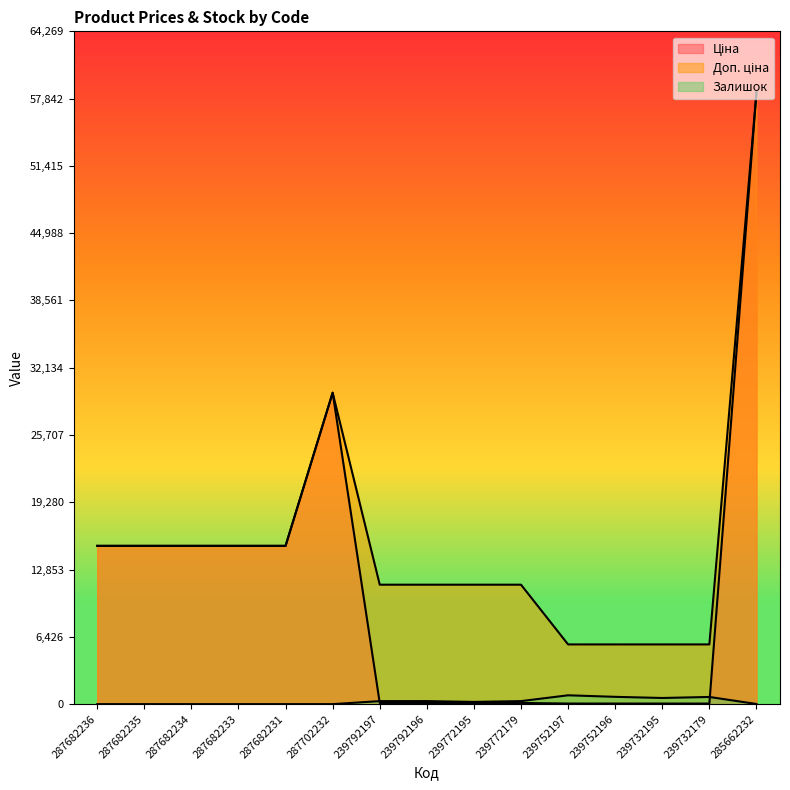

Is the value of Доп. ціна at 285662232 greater than the value of Залишок at 239772179?

Yes